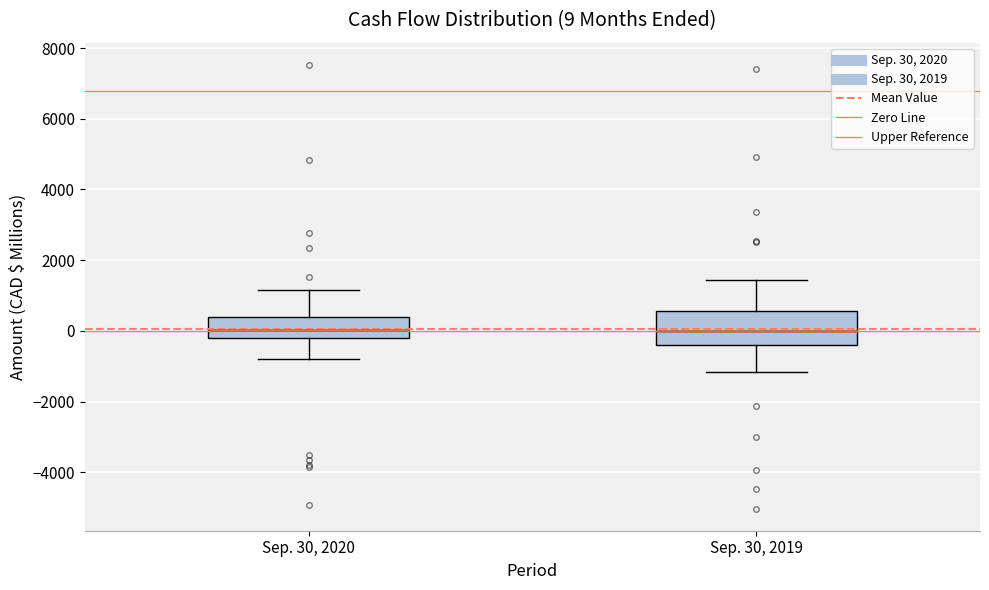

Comparing the boxes themselves (not the whiskers), which one is the tallest?

Sep. 30, 2019